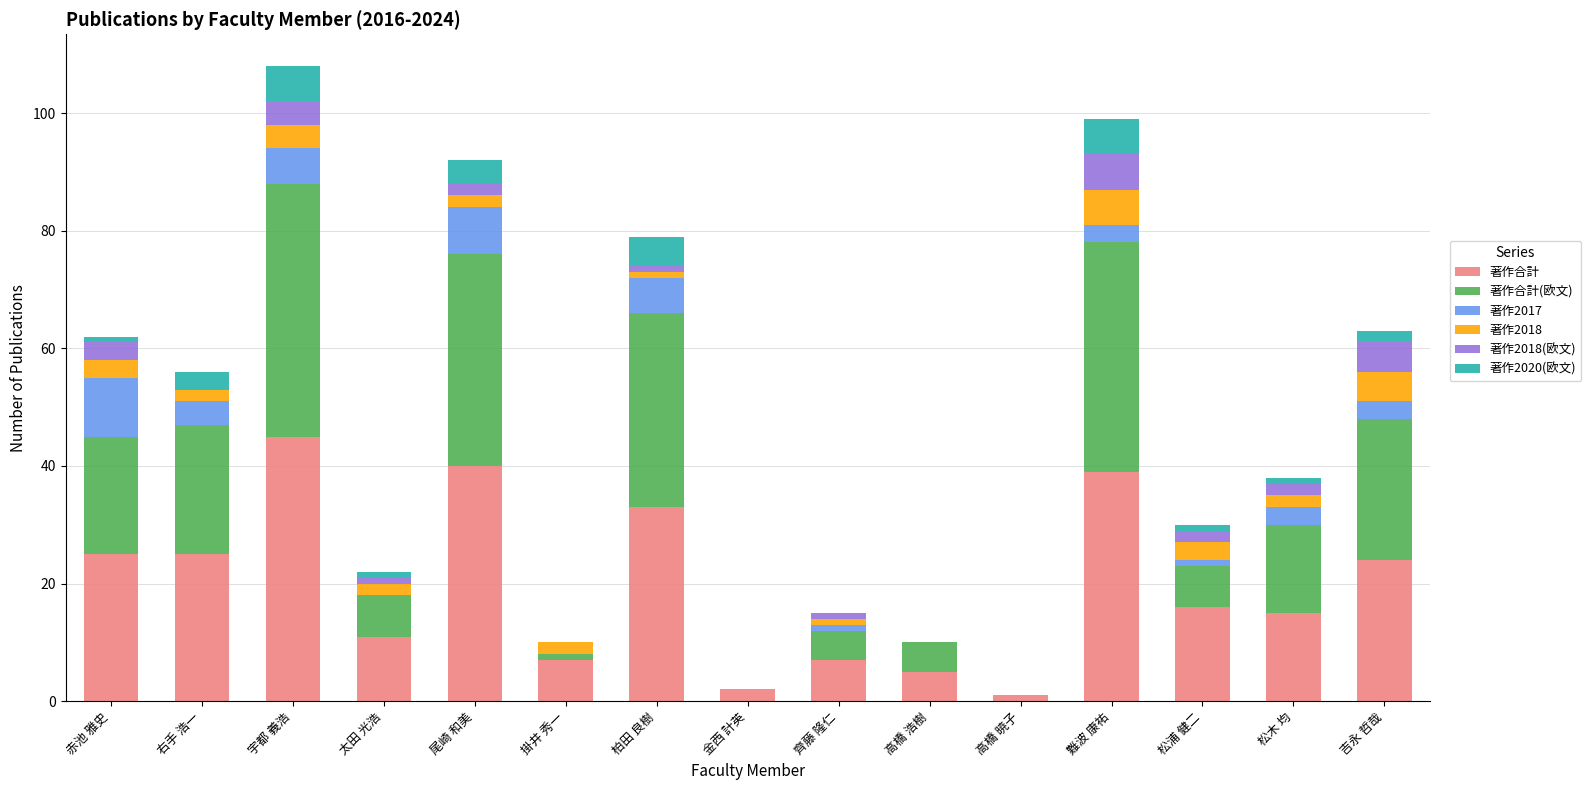

The 著作合計 series shows 15 at 松木 均. True or false?

True